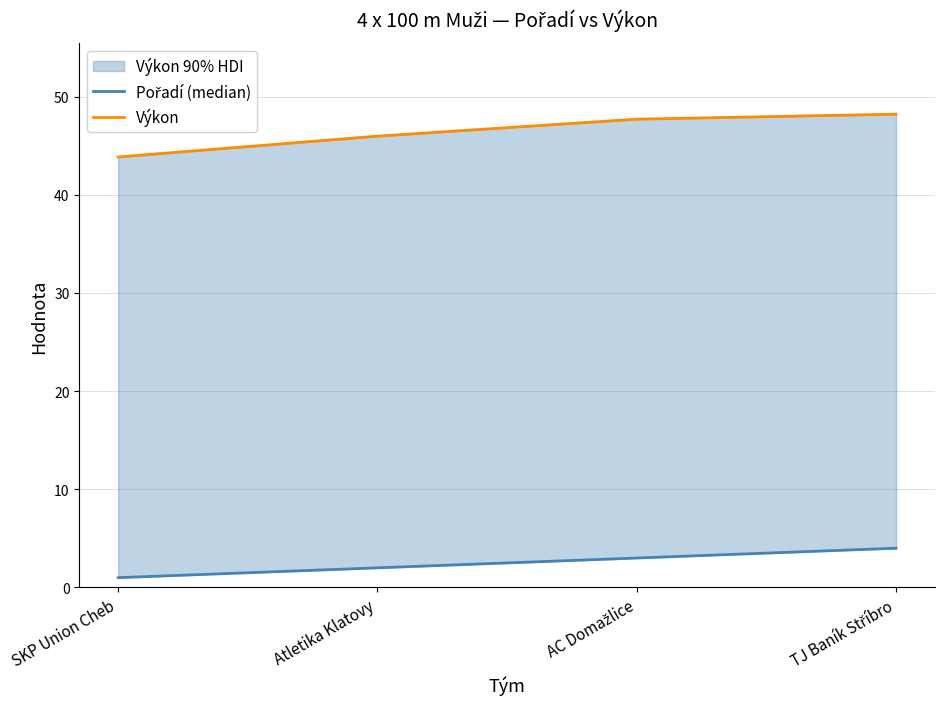

The Pořadí (median) series shows 4.0 at TJ Baník Stříbro. True or false?

True